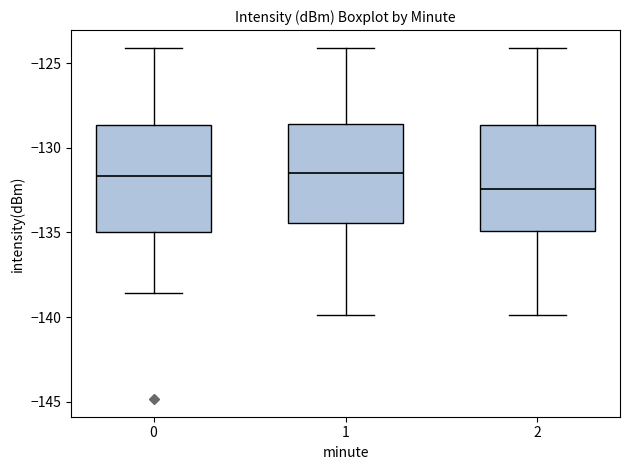

Reading left to right, read every box against the y-axis: the position of its median line, the range the box covers, and the ends of its whiskers. The values are not printed on the chart, so give them approximately, as read against the axis.

0: median -131.5, box -135.0 to -128.5, whiskers -138.5 to -124.0
1: median -131.5, box -134.5 to -128.5, whiskers -140.0 to -124.0
2: median -132.5, box -135.0 to -128.5, whiskers -140.0 to -124.0